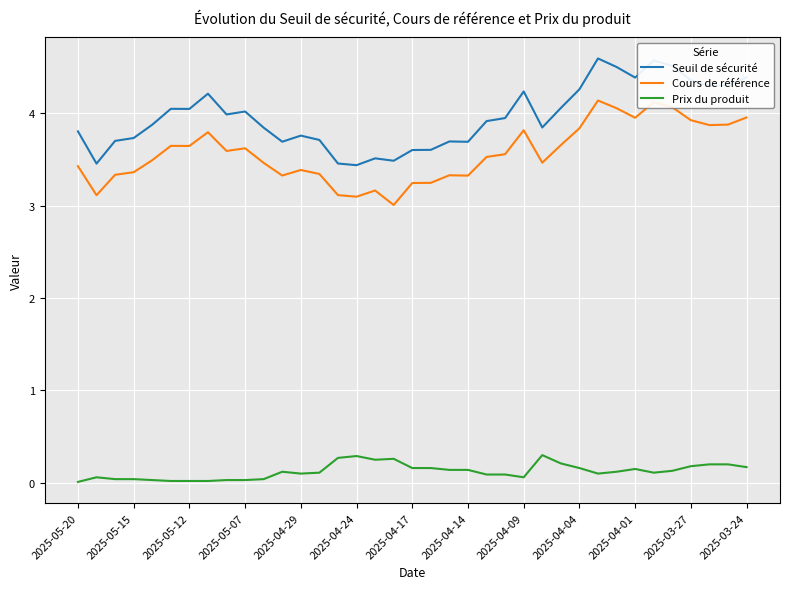

True or false: Seuil de sécurité and Cours de référence cross at least once.

False